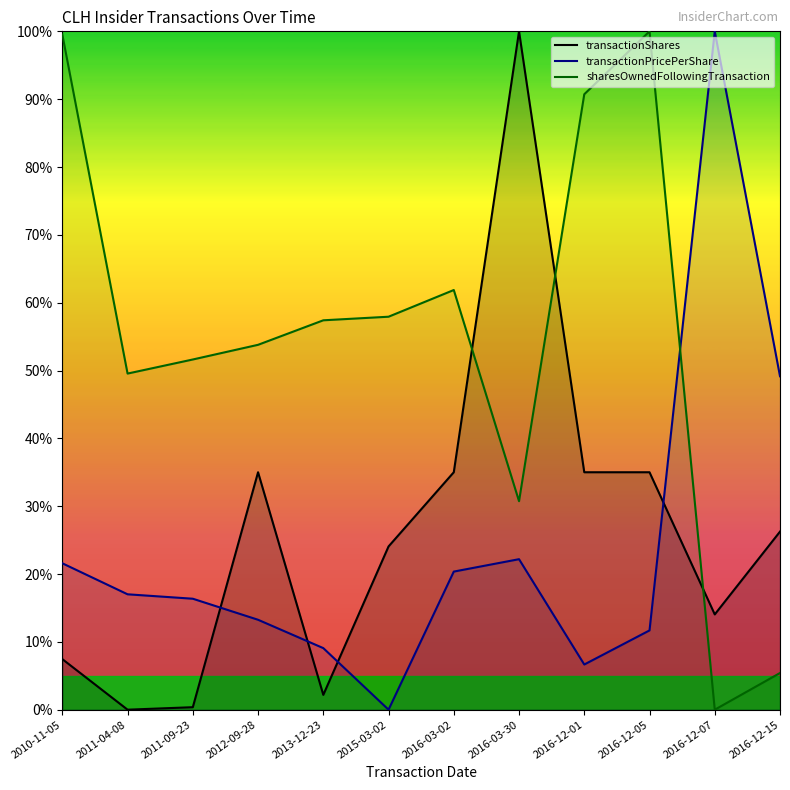

How many values in transactionShares are above zero?

11